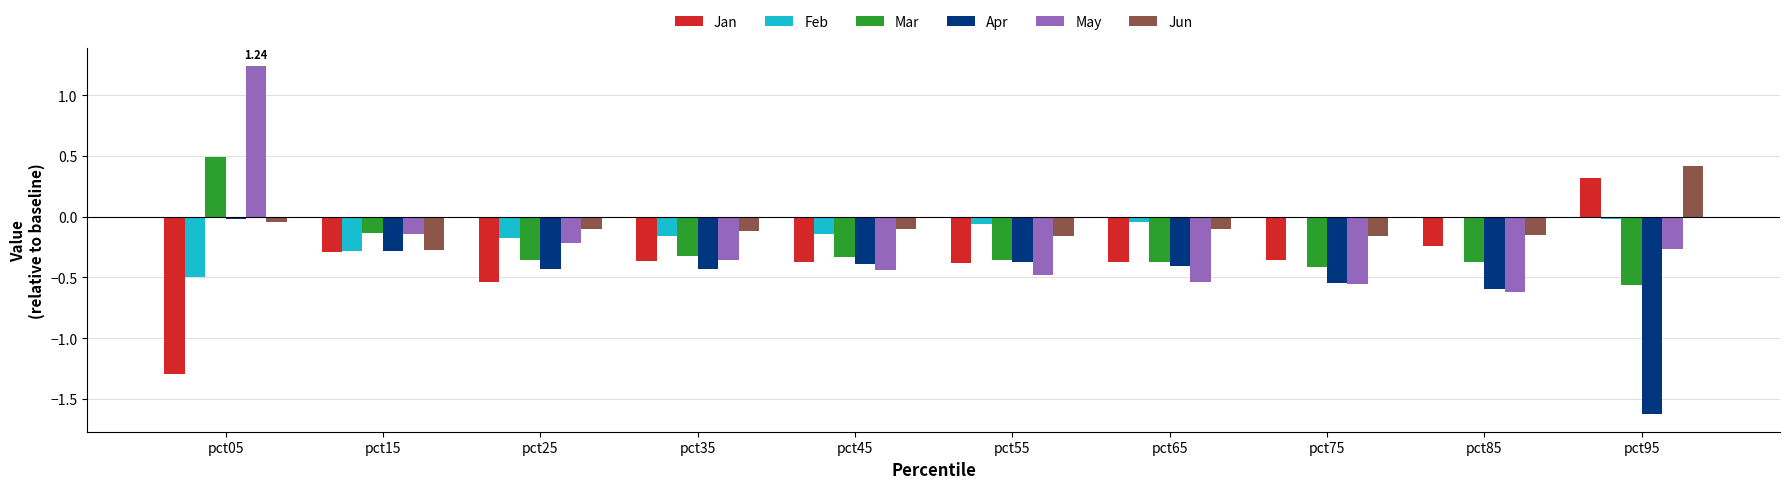

What is the total value across all series at pct65?

-1.8